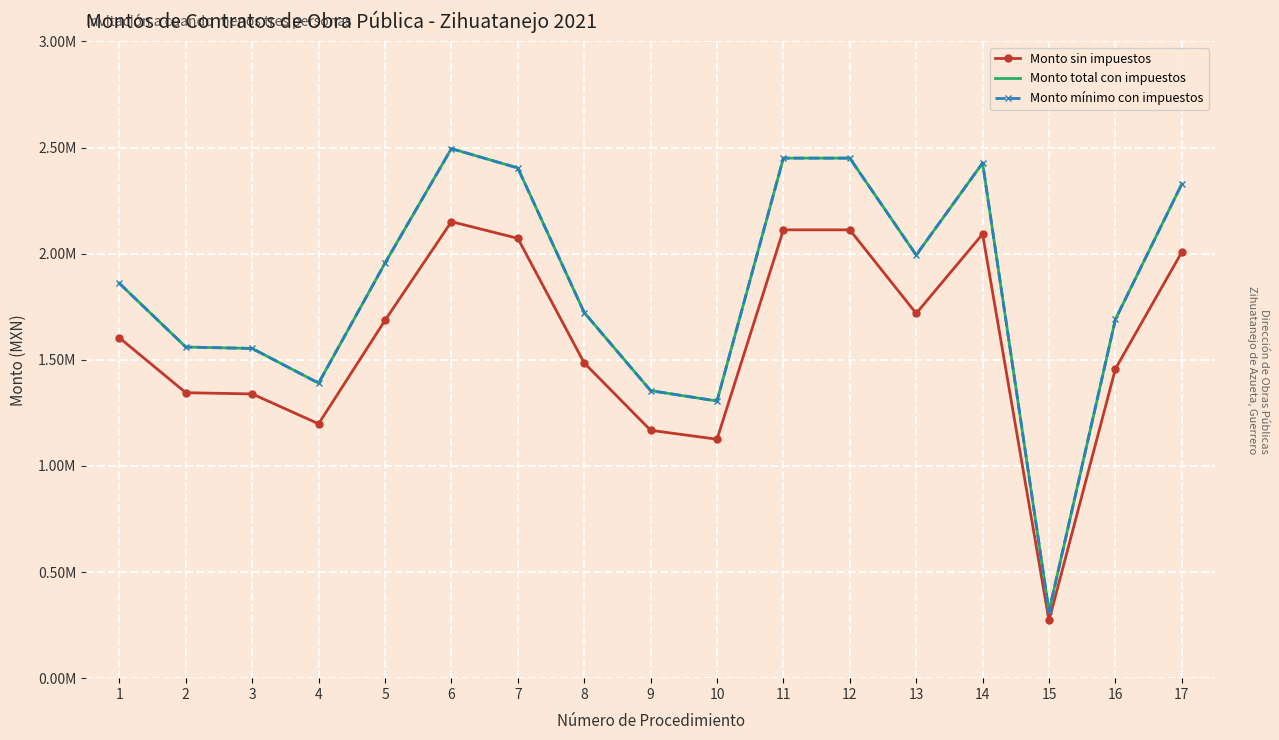

Where does the Monto total con impuestos series first go above 1860000?

1